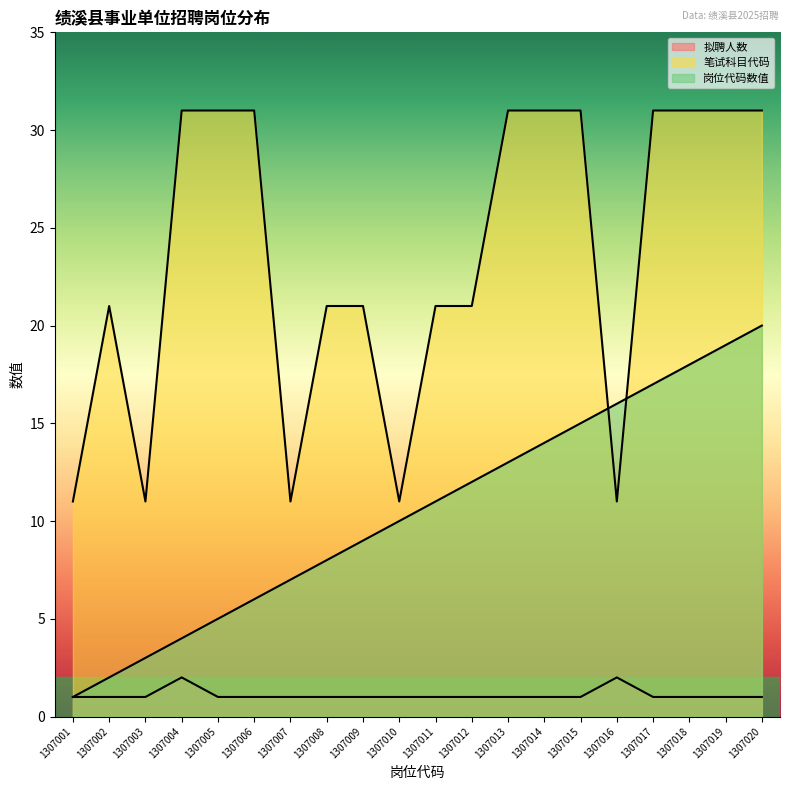

Is it true that 岗位代码数值 equals 24 at 1307017?

False